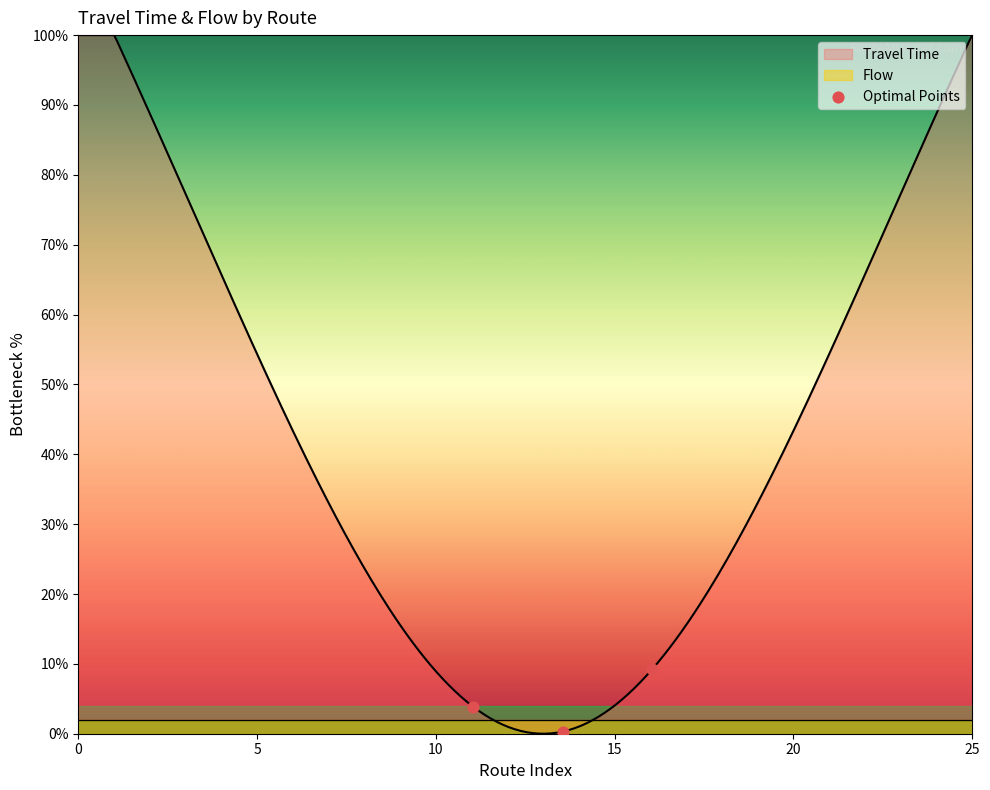

What is the maximum value for Travel Time?

100.0